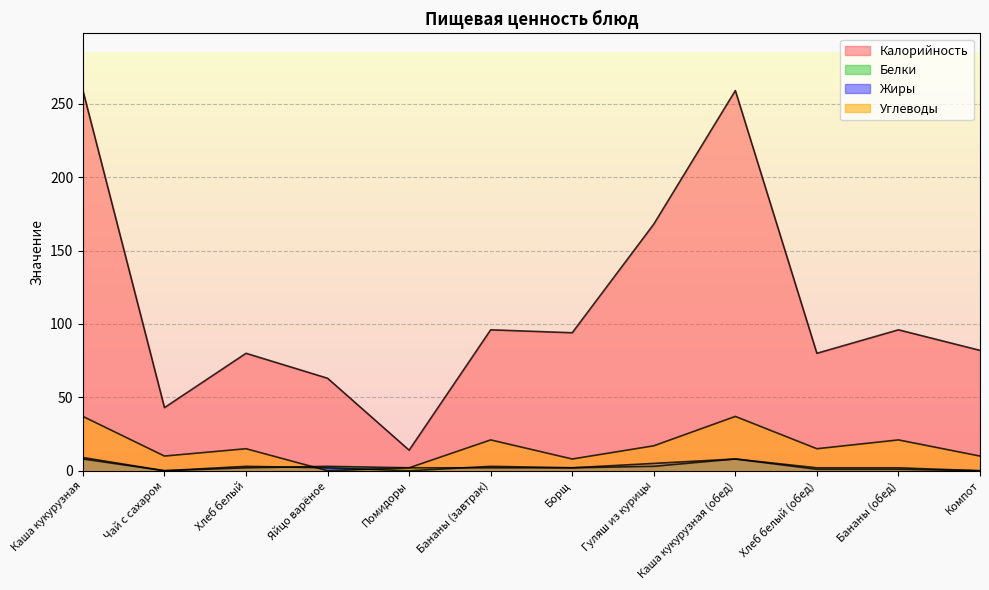

How many values in the Белки series exceed 2?

4